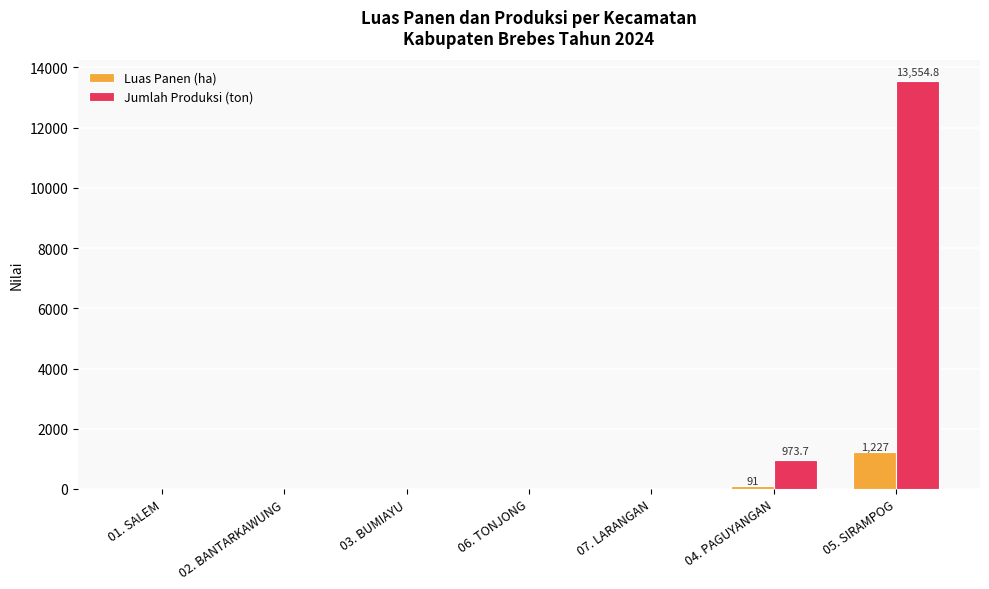

At which category is the sum across all series the highest?

05. SIRAMPOG